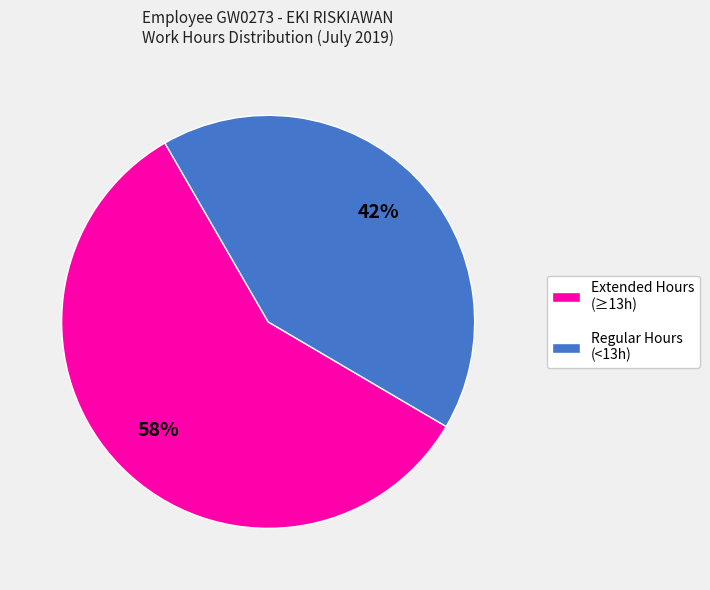

To the nearest percent, what is the difference between the largest and smallest slice percentages?

16%